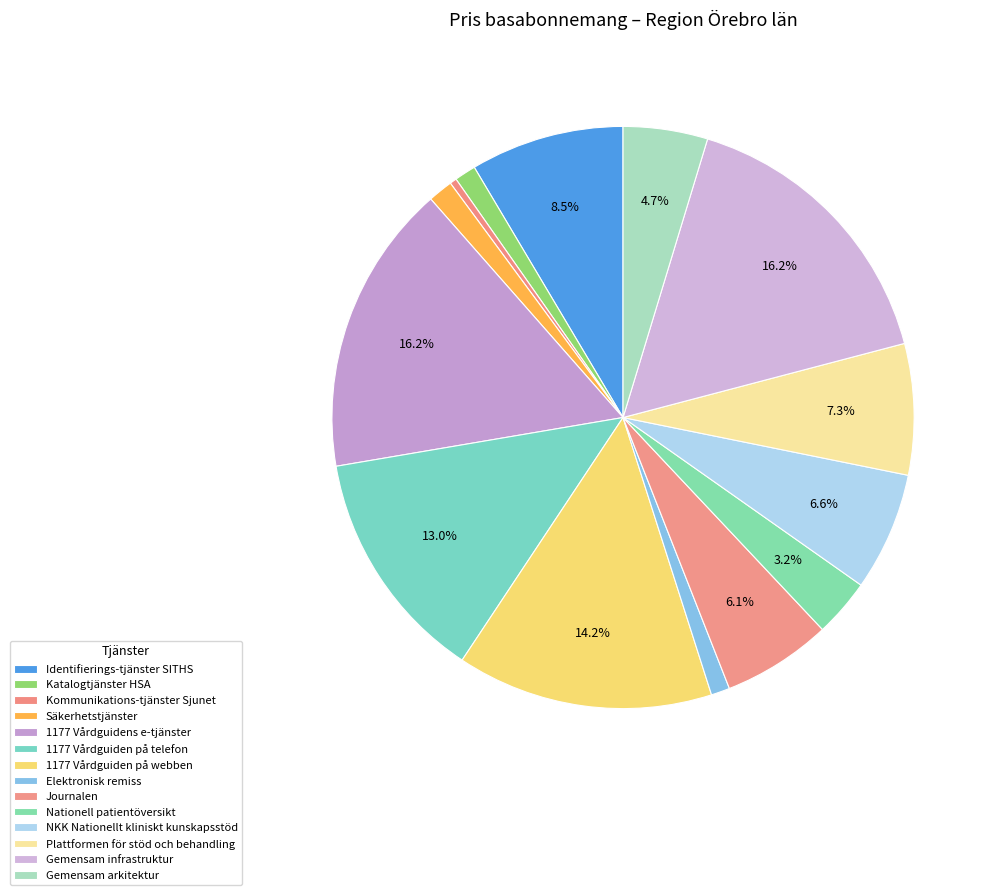

Which slice is the largest?

Gemensam infrastruktur